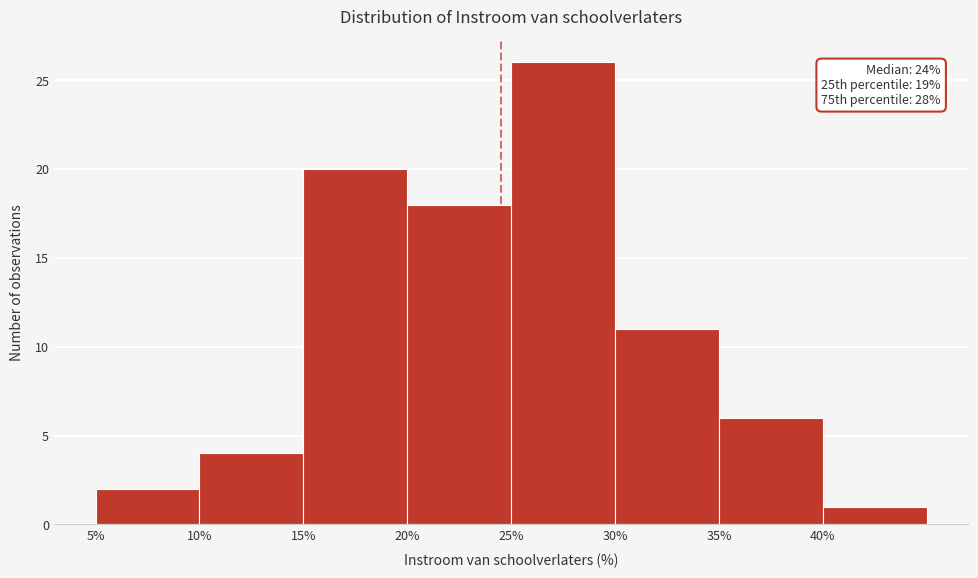

Over which range of the x-axis is the bar tallest?

25 to 30